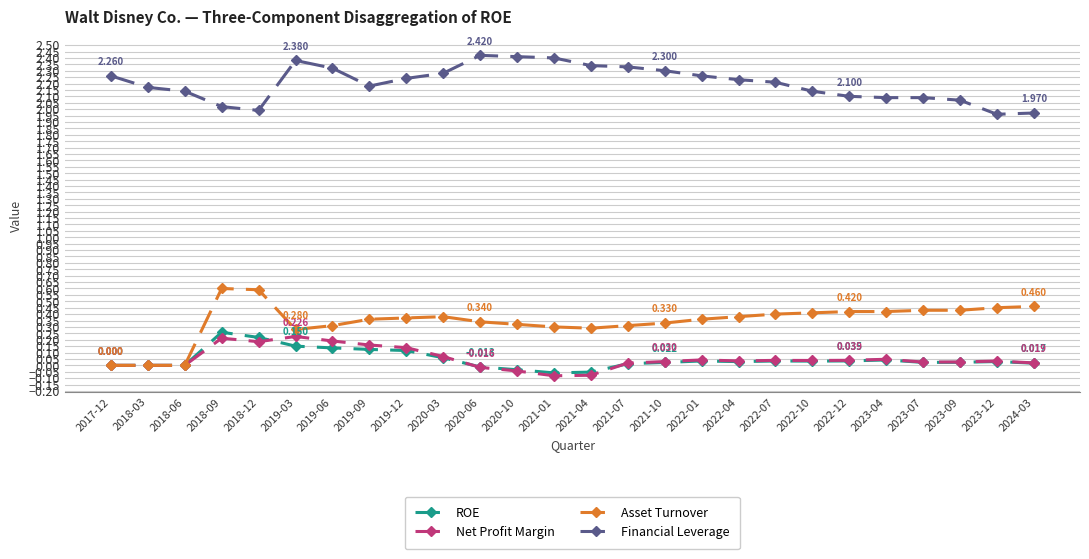

True or false: Asset Turnover has more than 1 interior local peaks.

True